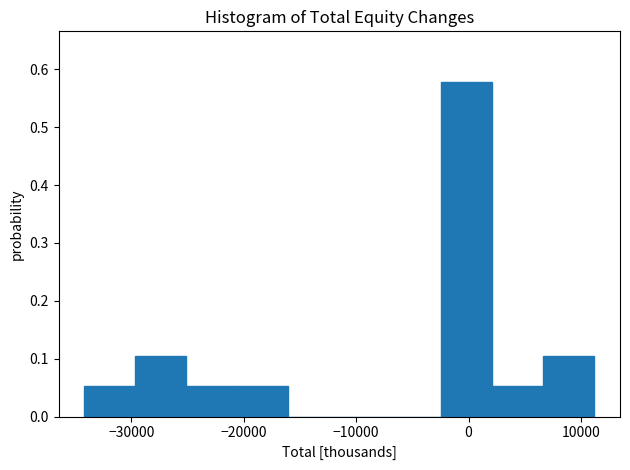

How tall is the bar that spans -25000 to -21000 on the x-axis? Neither the bar edges nor the heights are printed on the chart, so give them approximately, as read against the axes.

0.05